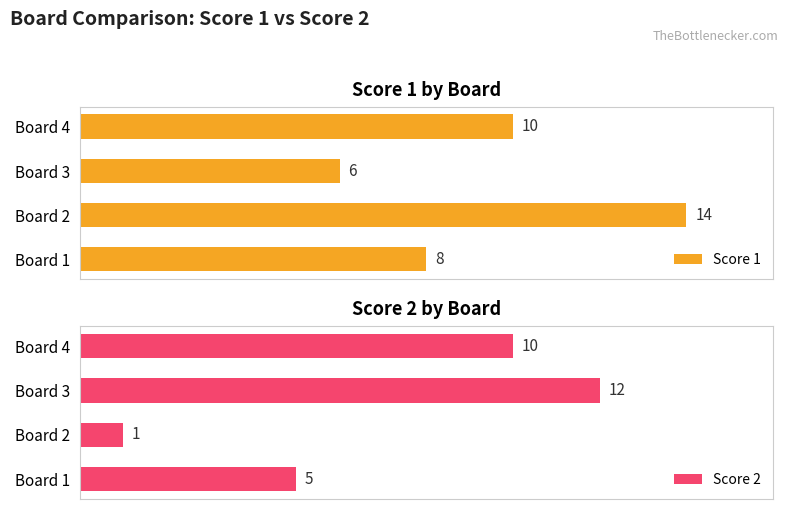

Where is Score 2 nearest to the value 6?

Board 1